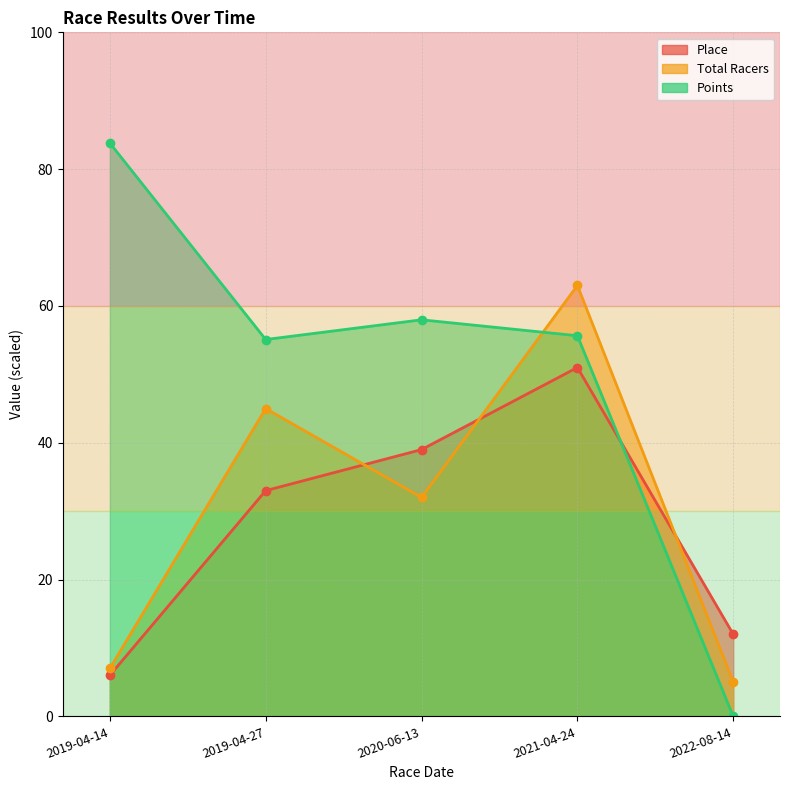

Is the value of Points at 2020-06-13 greater than the value of Place at 2019-04-27?

Yes